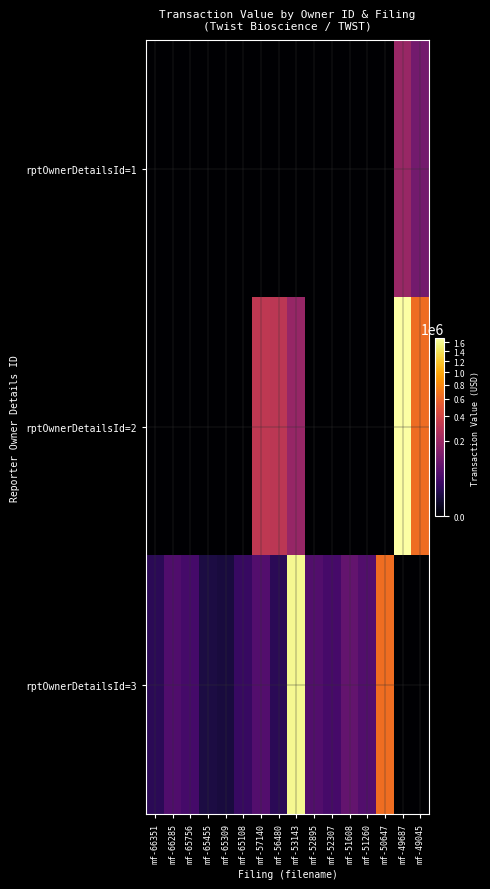

List the series in order of their overall mean, lowest first.

rptOwnerDetailsId=1, rptOwnerDetailsId=3, rptOwnerDetailsId=2